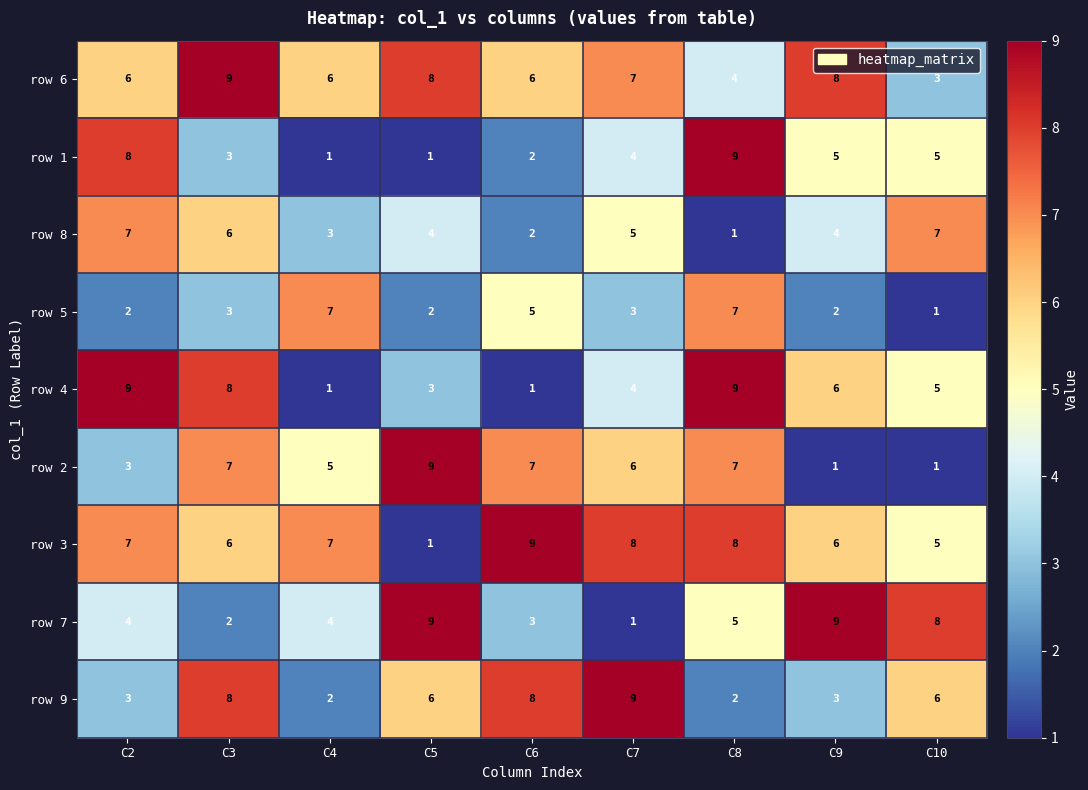

Is it true that row 5 equals 7 at C8?

True